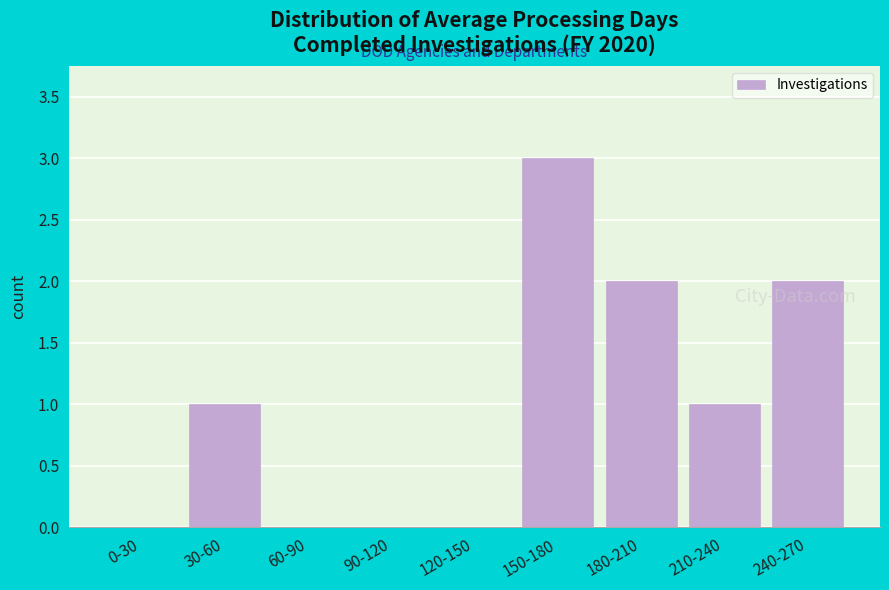

Reading right to left, extract all data points from this chart.

240-270=2	210-240=1	180-210=2	150-180=3	120-150=0	90-120=0	60-90=0	30-60=1	0-30=0